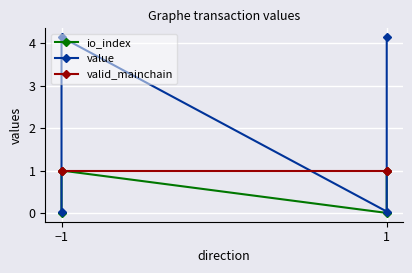

Reading right to left, what are all the values shown in this chart?

io_index: 1.0	0.0	1.0	0.0
value: 4.1	0.0	4.1	0.0
valid_mainchain: 1.0	1.0	1.0	1.0